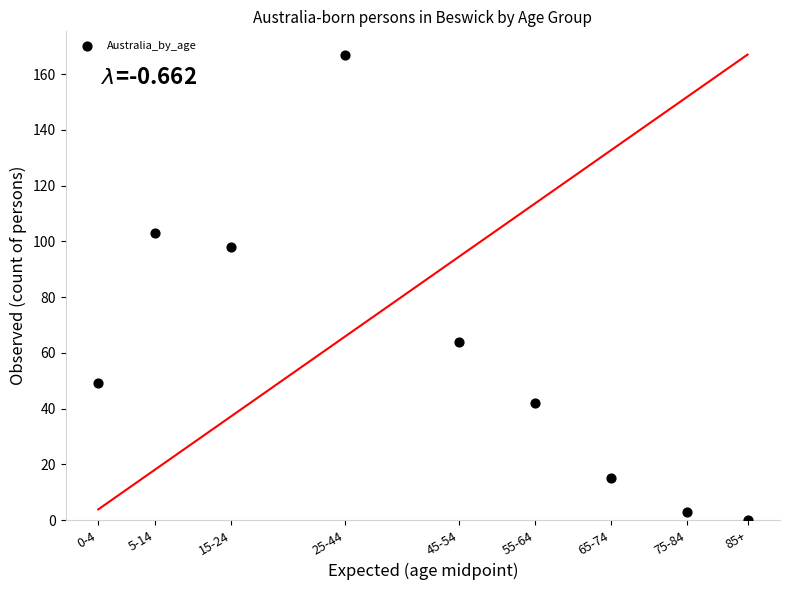

What is the range of Y values (max minus min)?

167